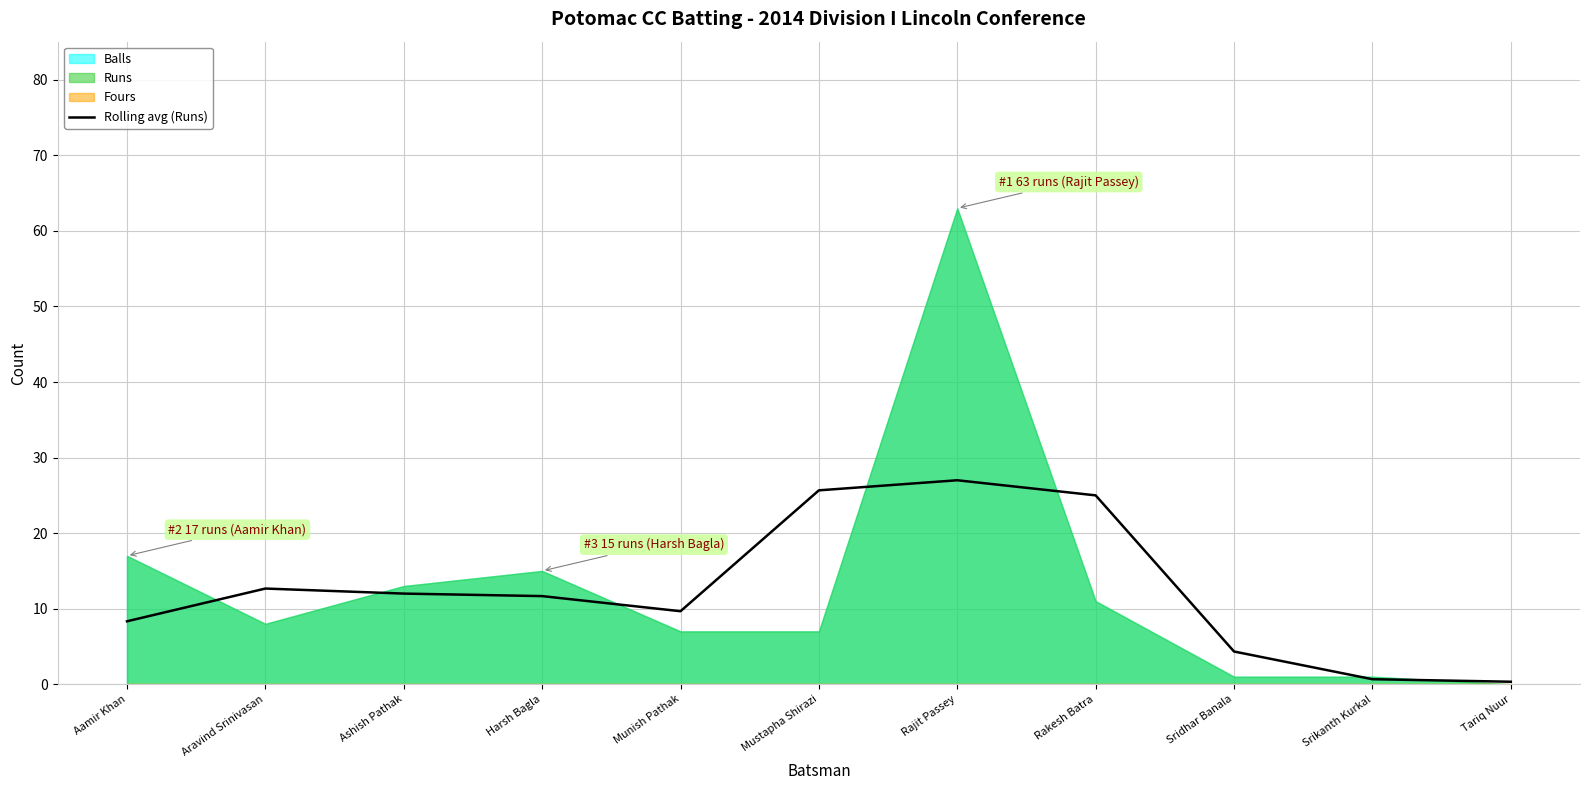

What is the sum of the values at Rakesh Batra and Rajit Passey?

52.0